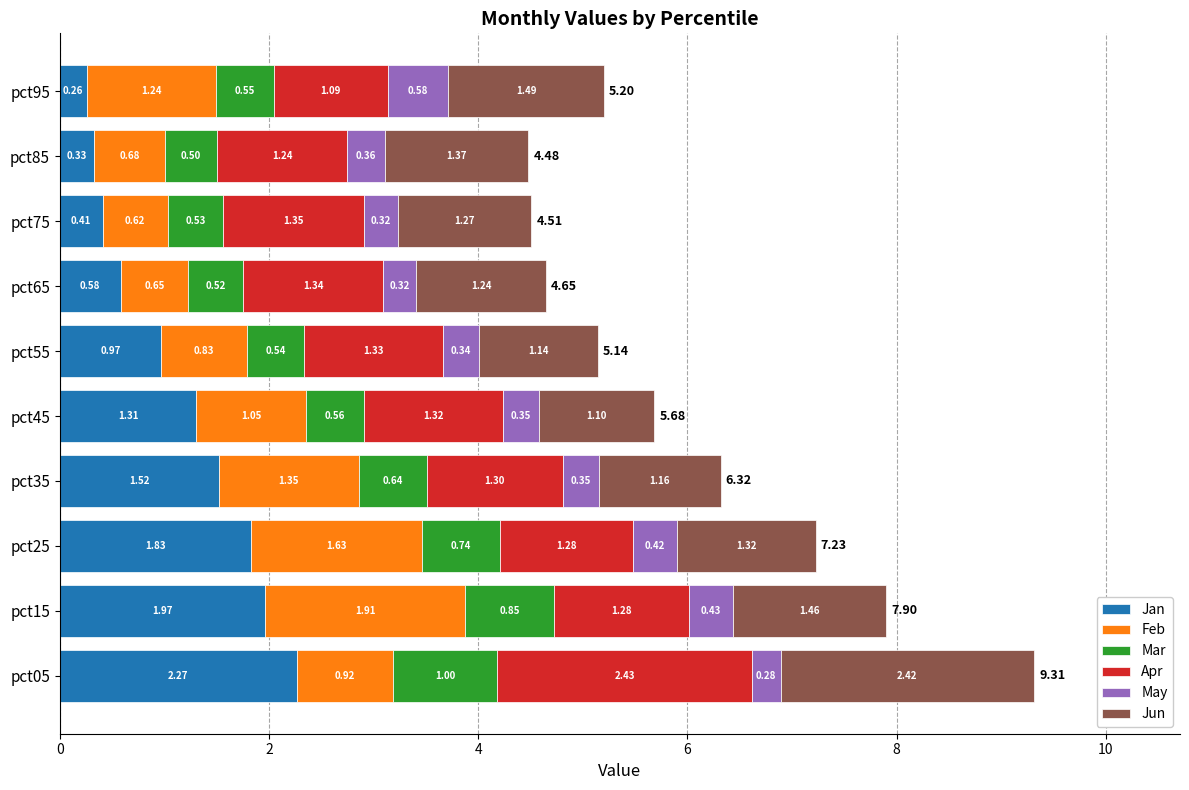

What is the sum of the Jan values at pct95 and pct15?

2.2